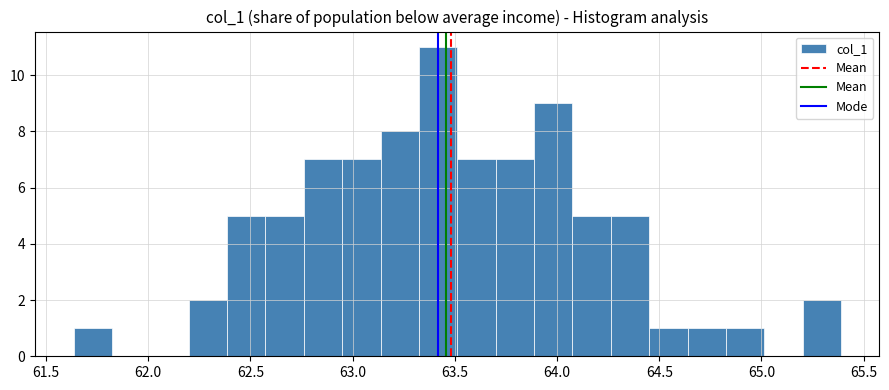

Read against the x-axis, roughly where is the centre of the tallest bar?

63.40